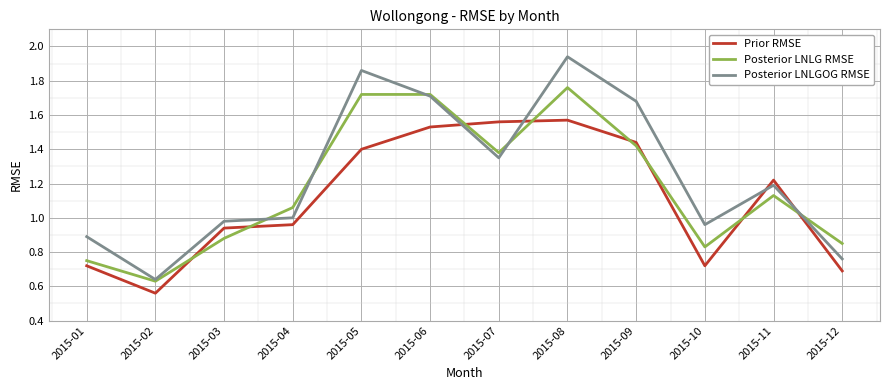

The Prior RMSE series shows 1.3 at 2015-04. True or false?

False